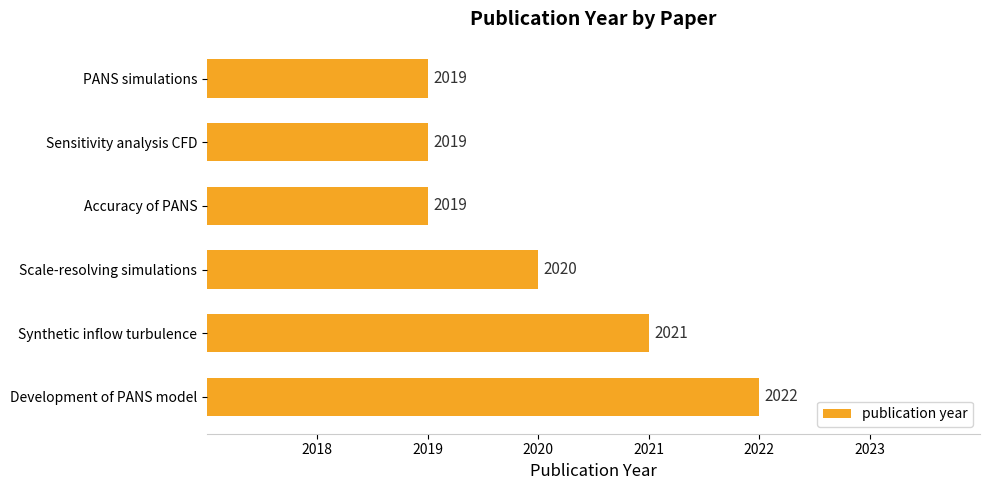

What position from the bottom is Synthetic inflow turbulence?

2